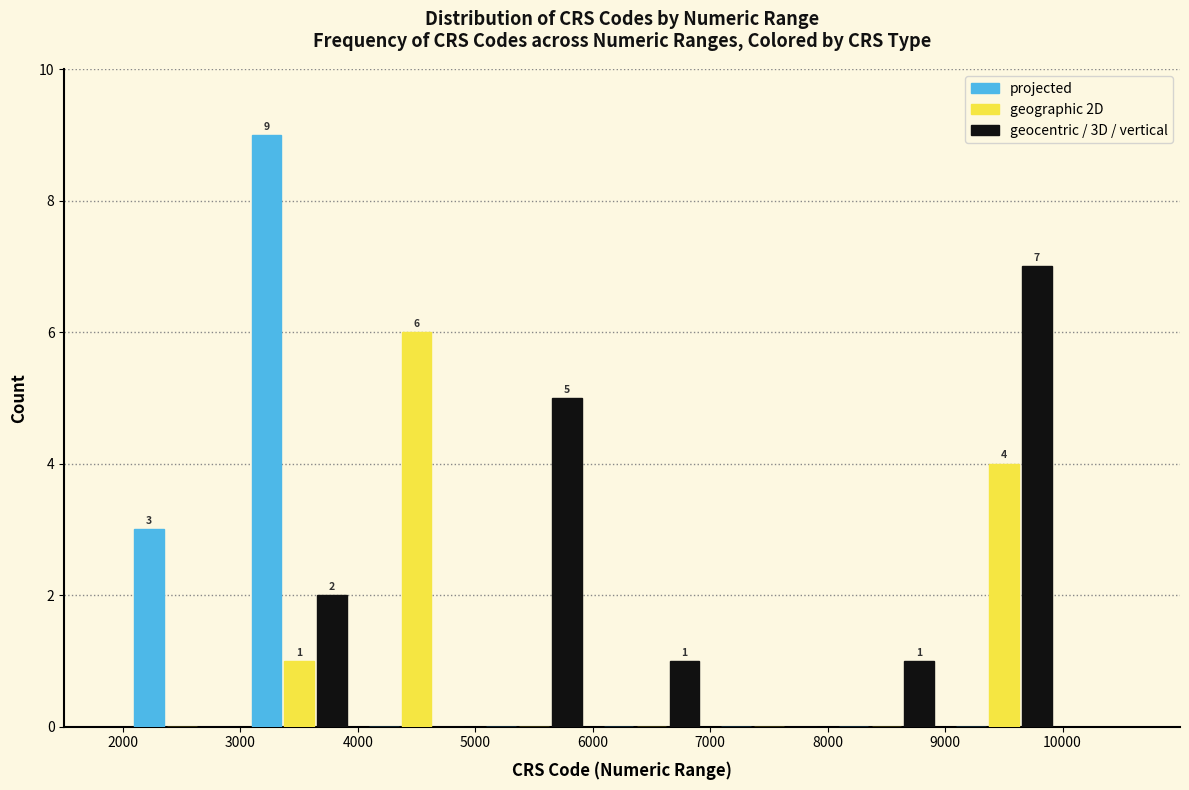

In the geographic 2D series, which range on the x-axis has the tallest bar?

4000 to 5000